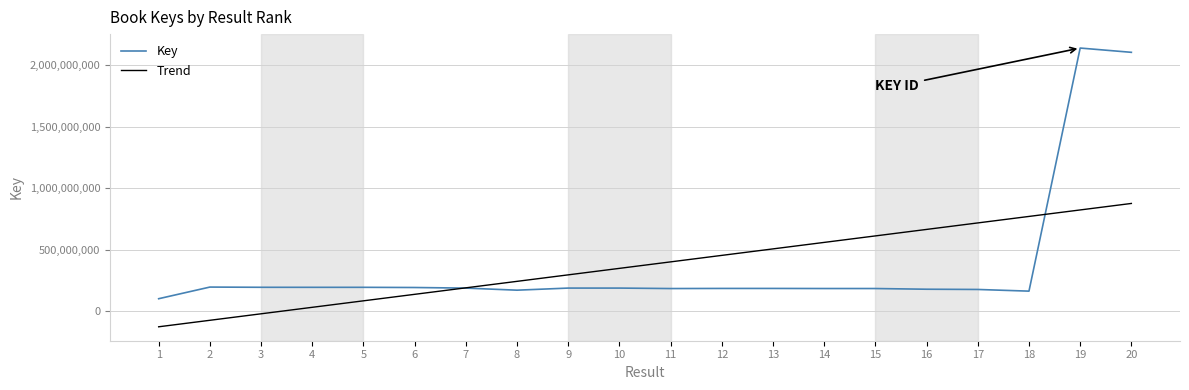

What is the total value across all series at 8?

411597627.6